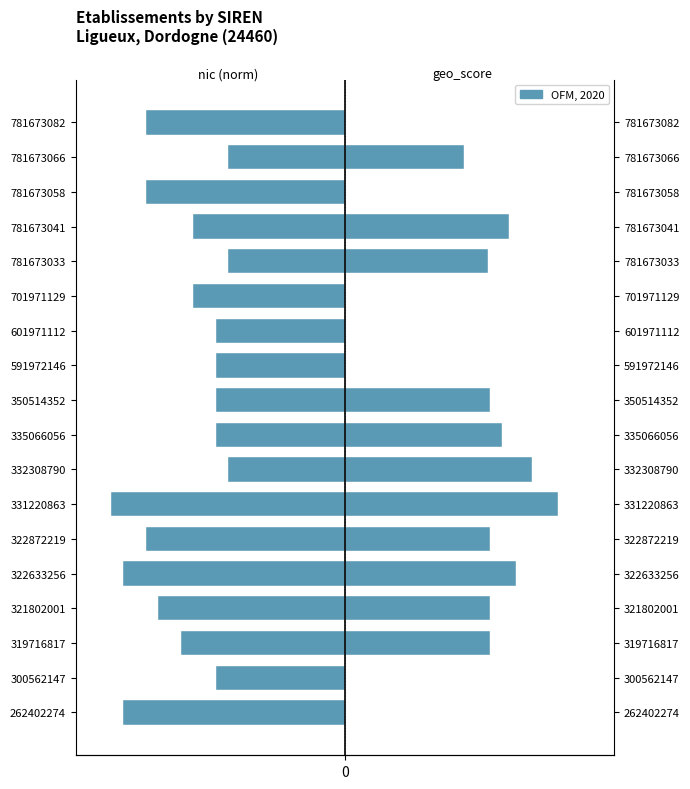

How many groups of bars are there?

18